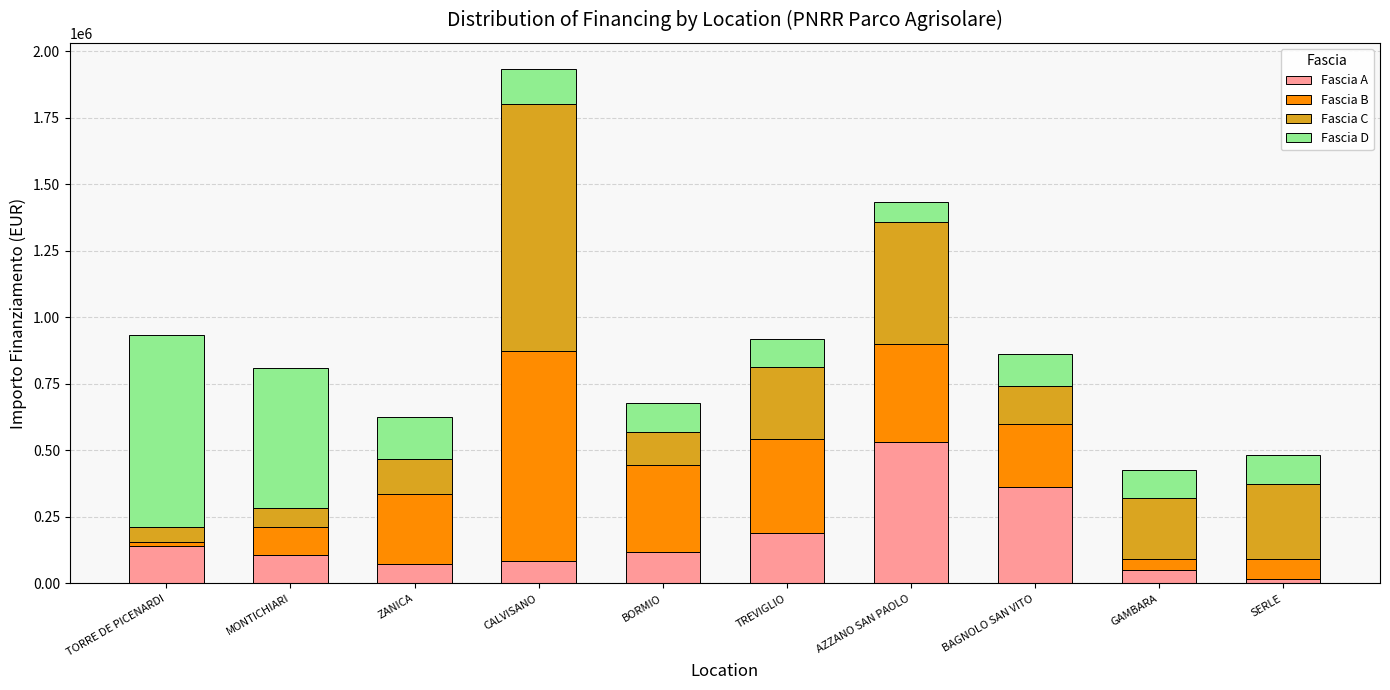

Which category has the highest value in the Fascia A series?

AZZANO SAN PAOLO